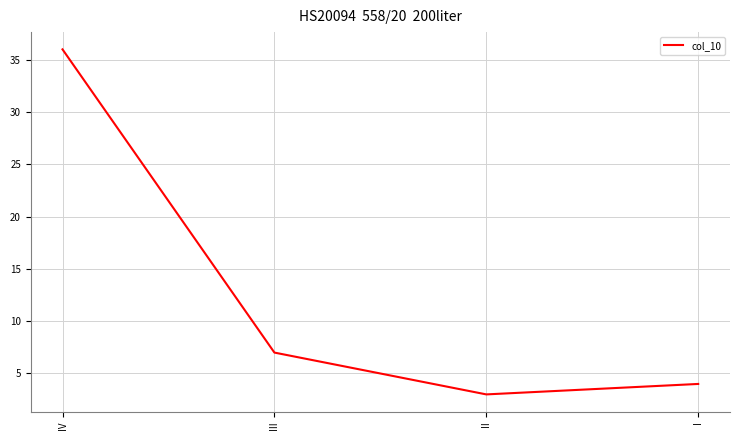

What is the change in value from II to I?

+1